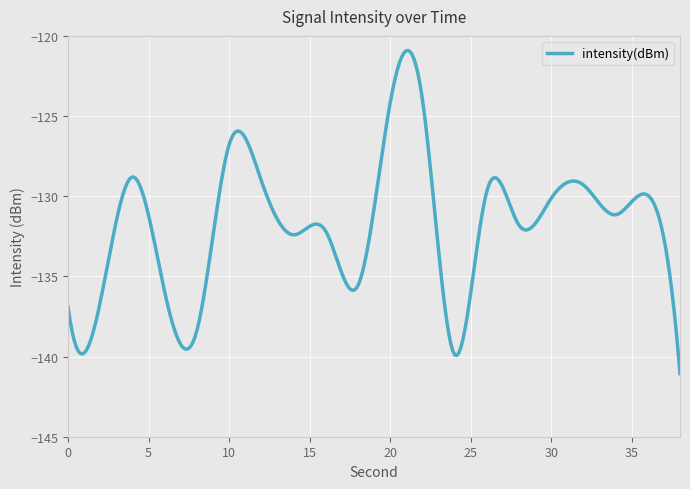

What is the difference between the maximum and minimum values?

20.2